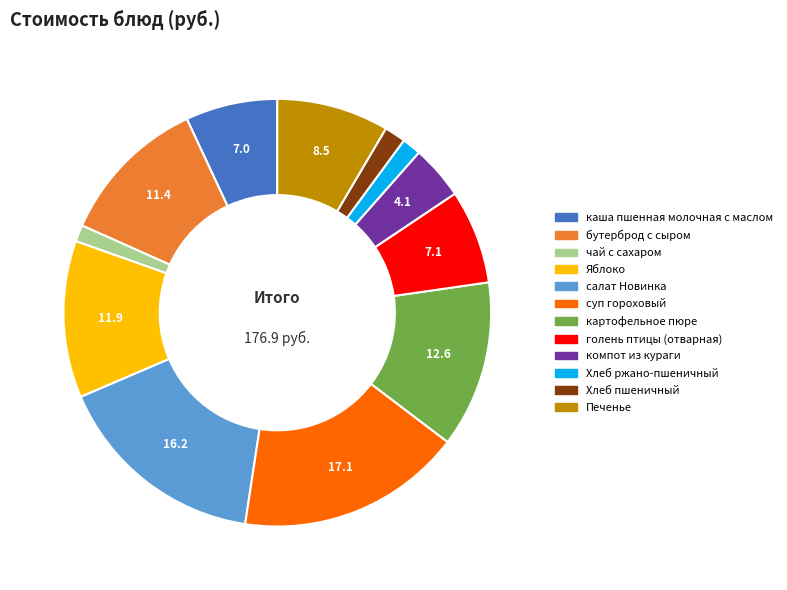

Combined, do Печенье and бутерброд с сыром account for over 50%?

No